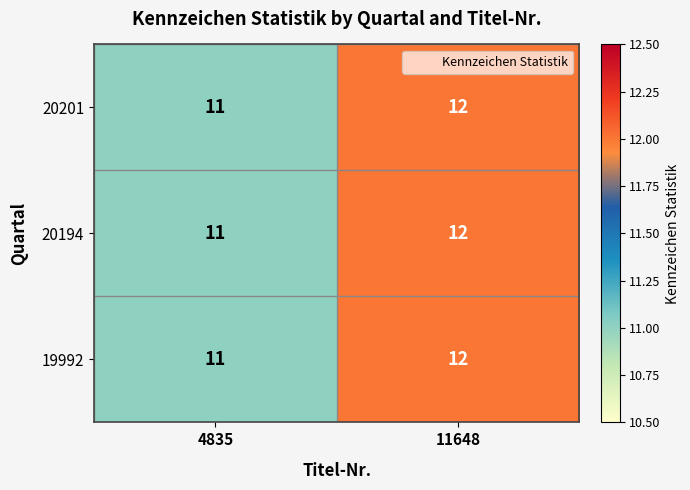

What is the maximum value shown in the chart?

12